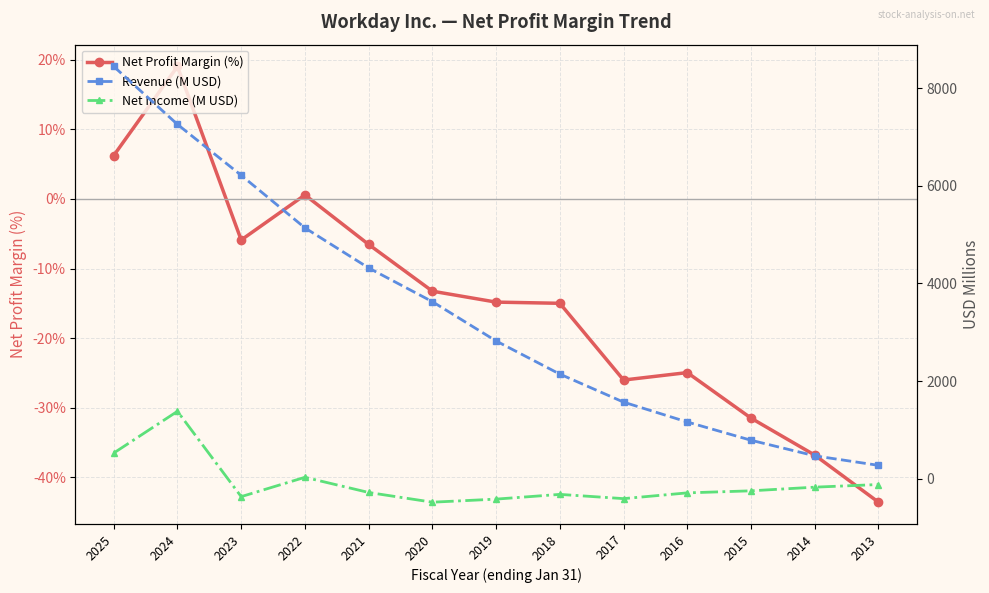

At 2015, list the series in order from largest to smallest.

Revenue (M USD), Net Profit Margin (%), Net Income (M USD)